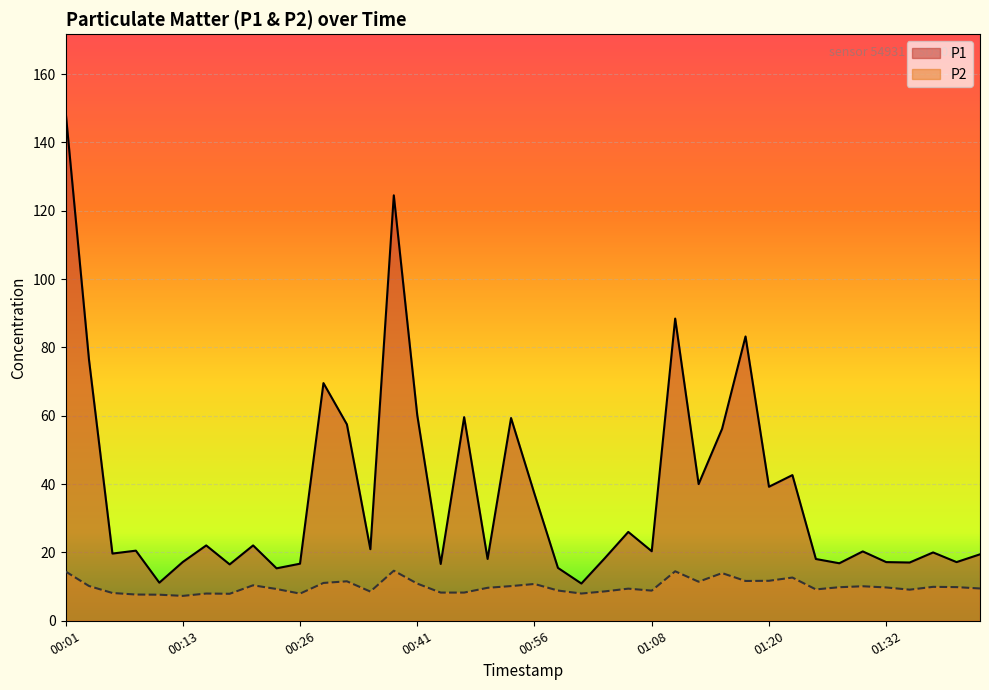

Does the chart display data point markers on the line(s)?

No